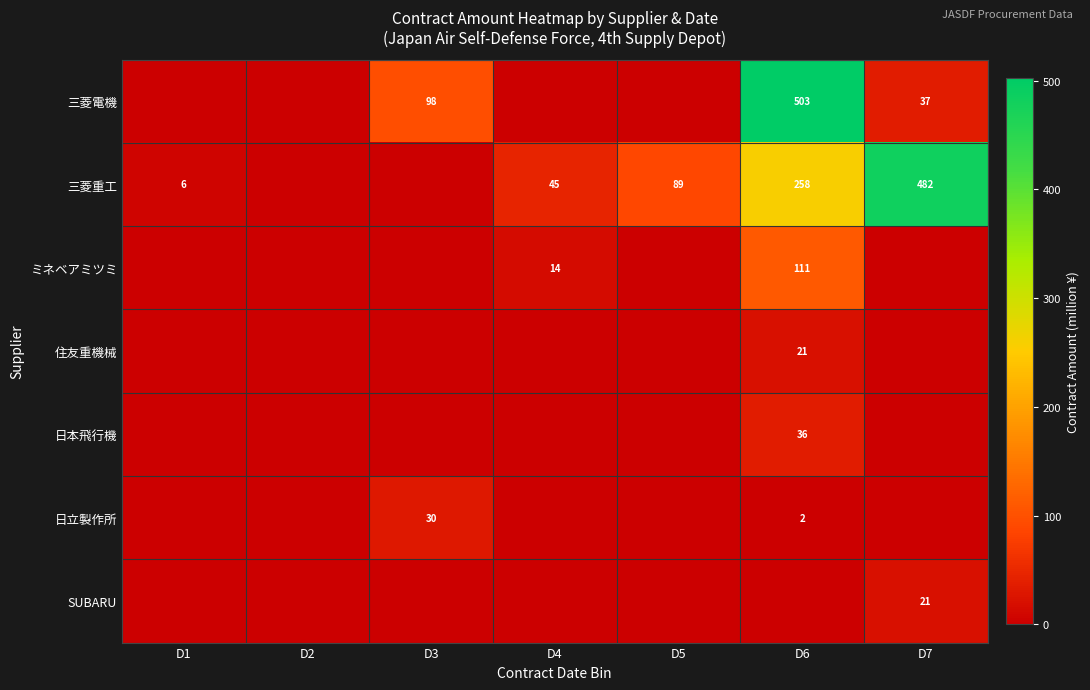

True or false: 三菱重工 has a value of 122 at D5.

False